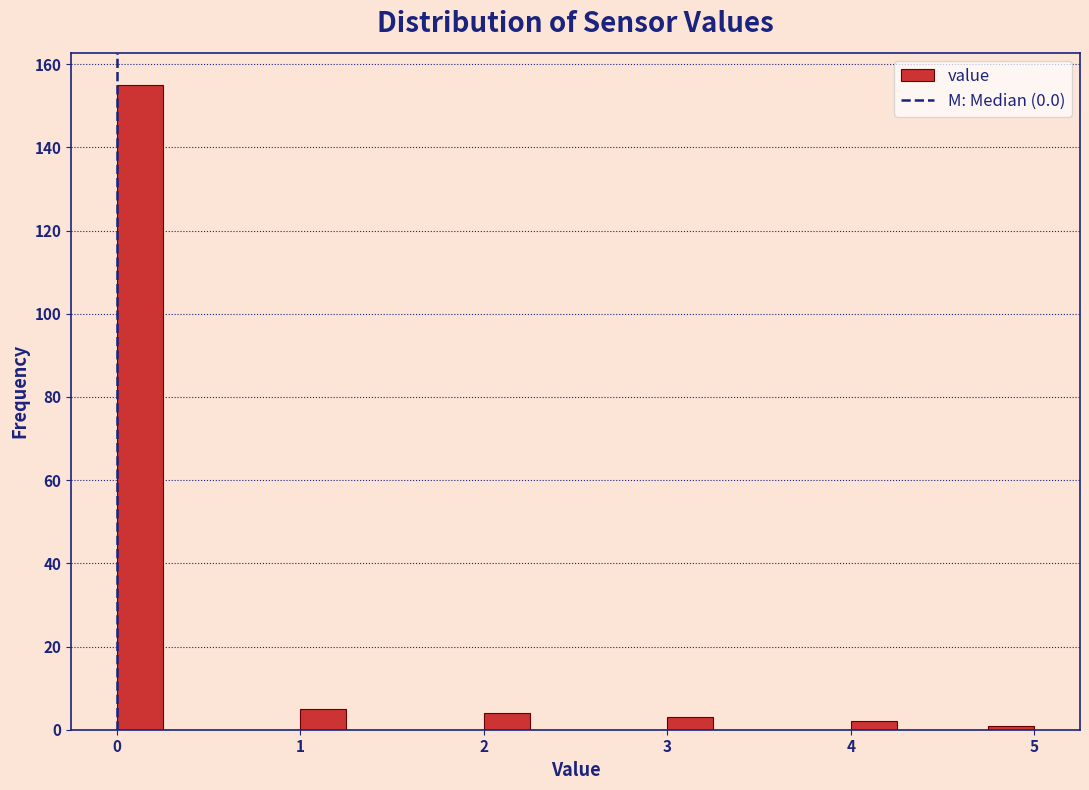

Read against the x-axis, roughly where is the centre of the tallest bar?

0.1